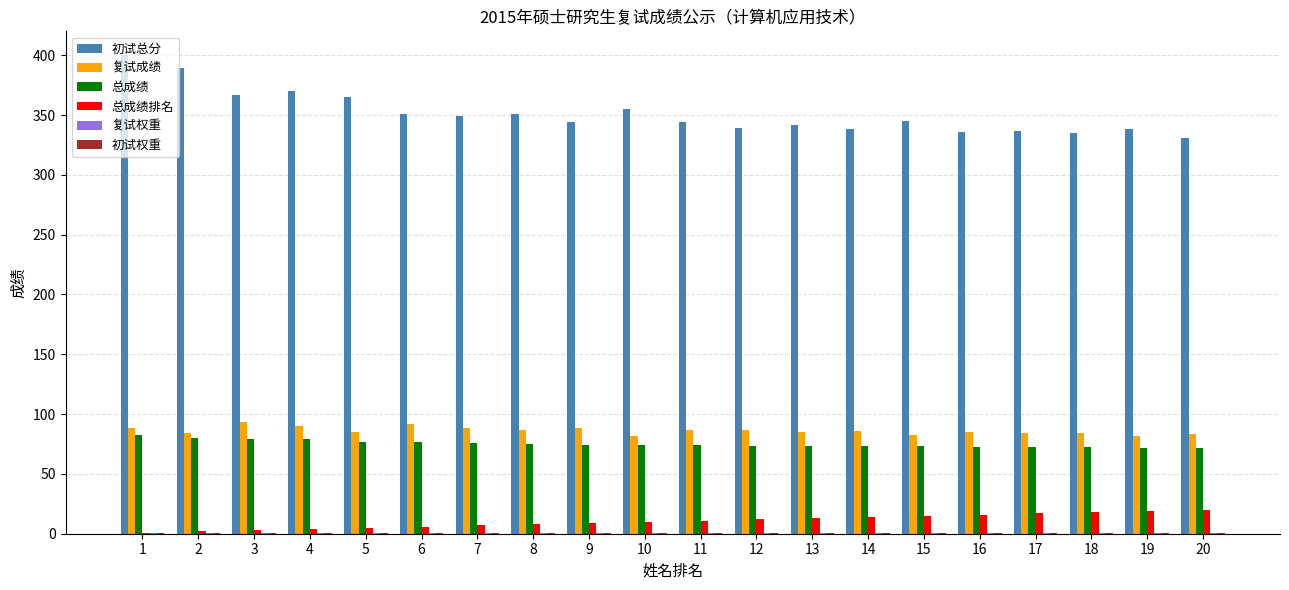

What is the maximum value for 初试总分?

400.0